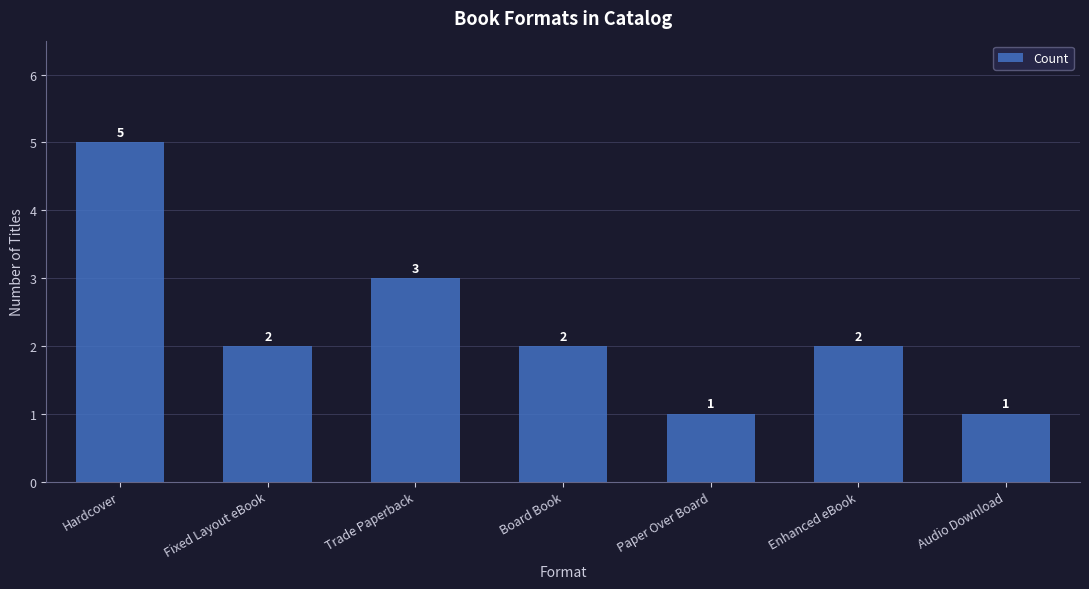

True or false: the data shows 2 at Fixed Layout eBook.

True